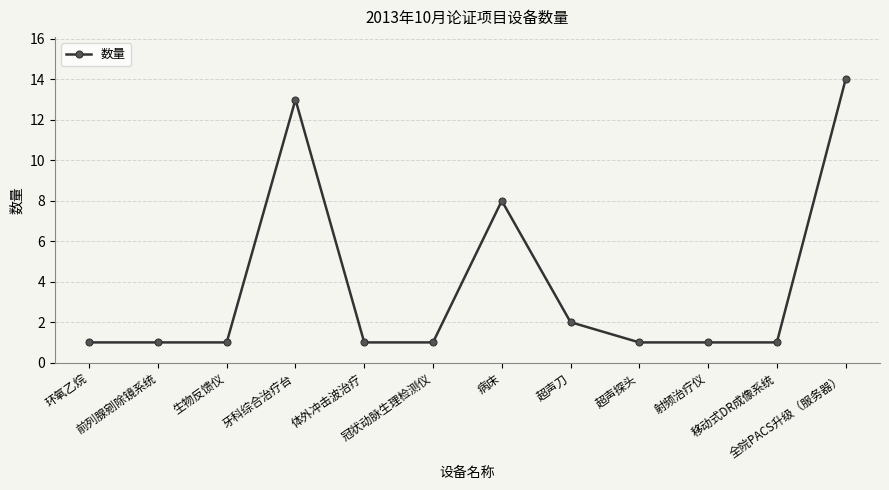

True or false: there are more than 0 points higher than both neighbors.

True